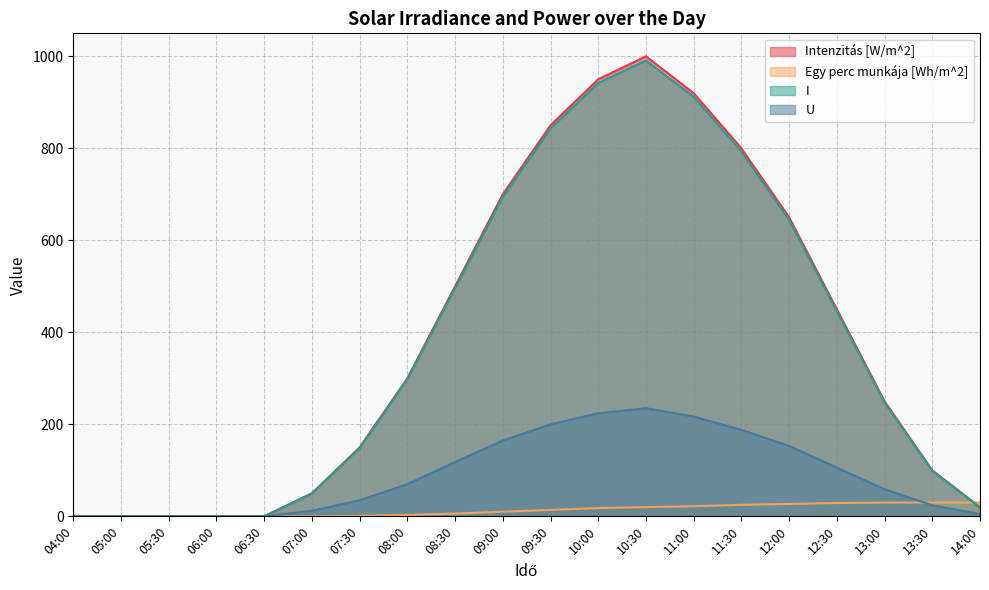

How many data points does each series have?

20